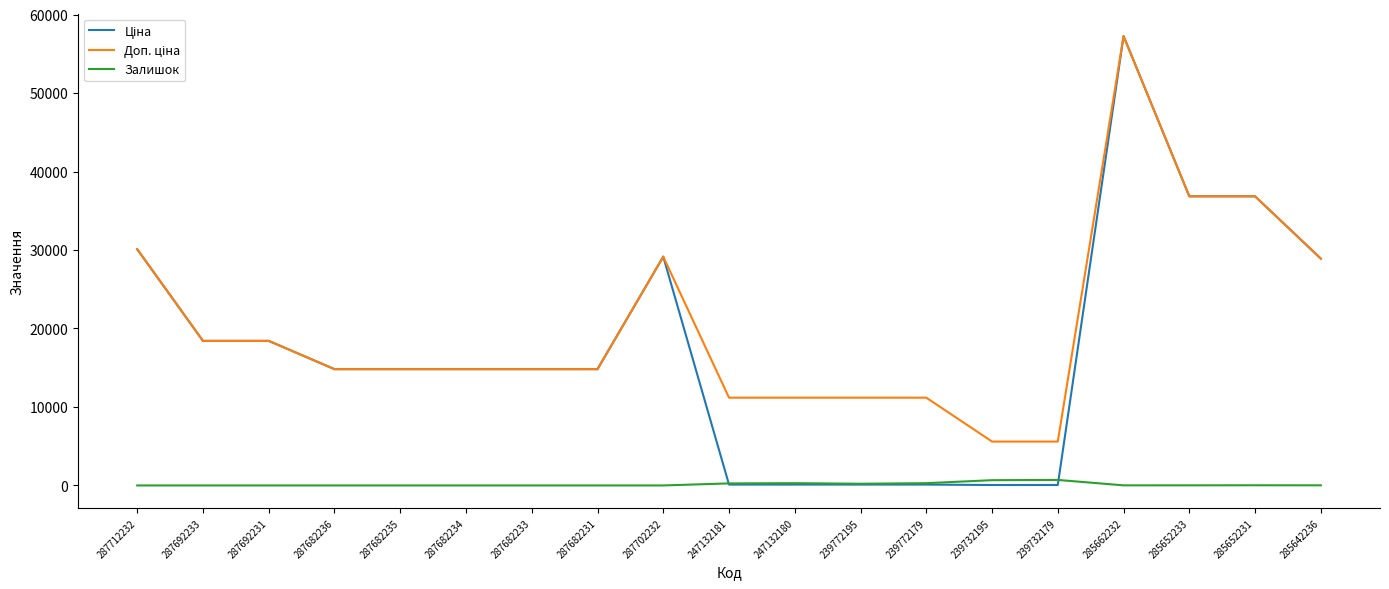

How many values in the Залишок series are below 13?

9